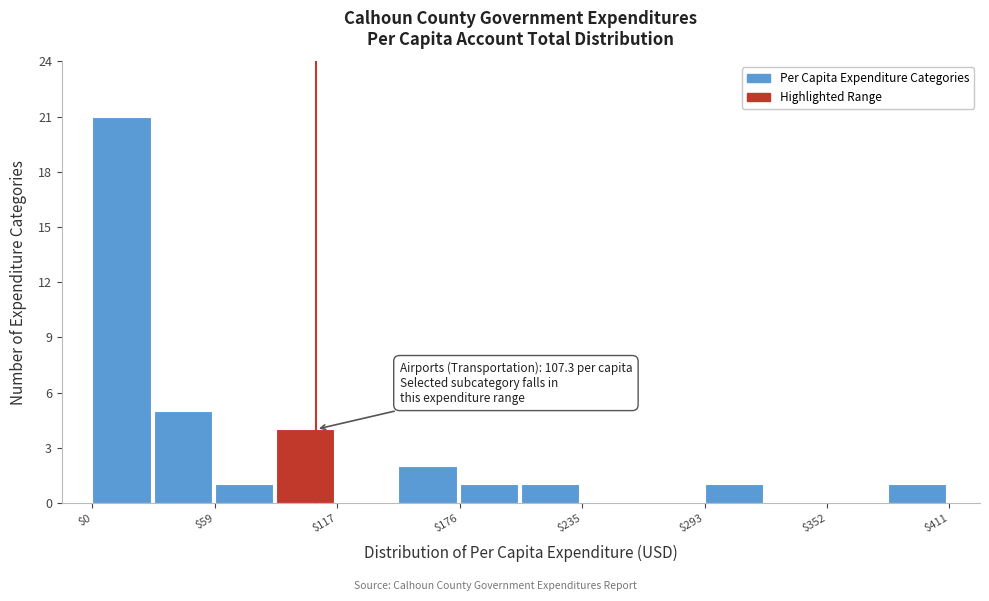

Read against the x-axis, roughly where is the centre of the tallest bar?

10